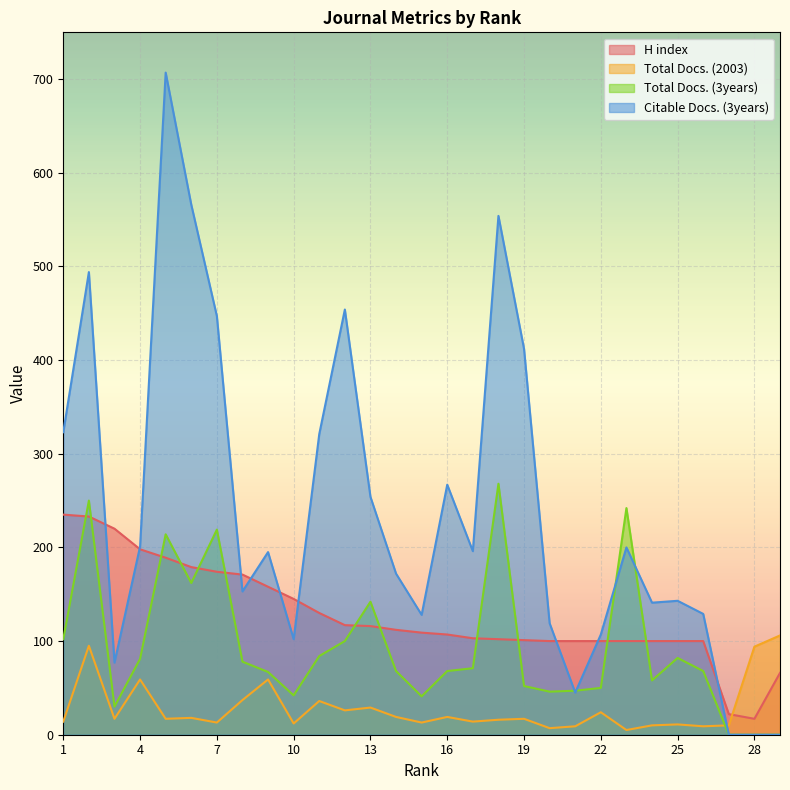

How many interior local peaks does the Citable Docs. (3years) series have?

8